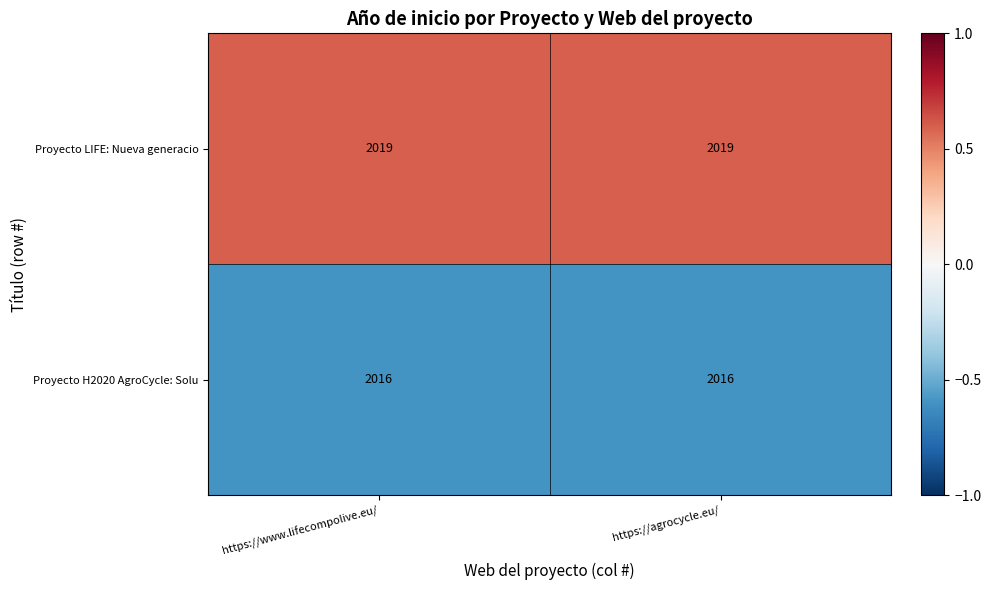

Reading right to left, extract all data points from this chart.

Proyecto LIFE: Nueva generacio: https://agrocycle.eu/=2019	https://www.lifecompolive.eu/=2019
Proyecto H2020 AgroCycle: Solu: https://agrocycle.eu/=2016	https://www.lifecompolive.eu/=2016